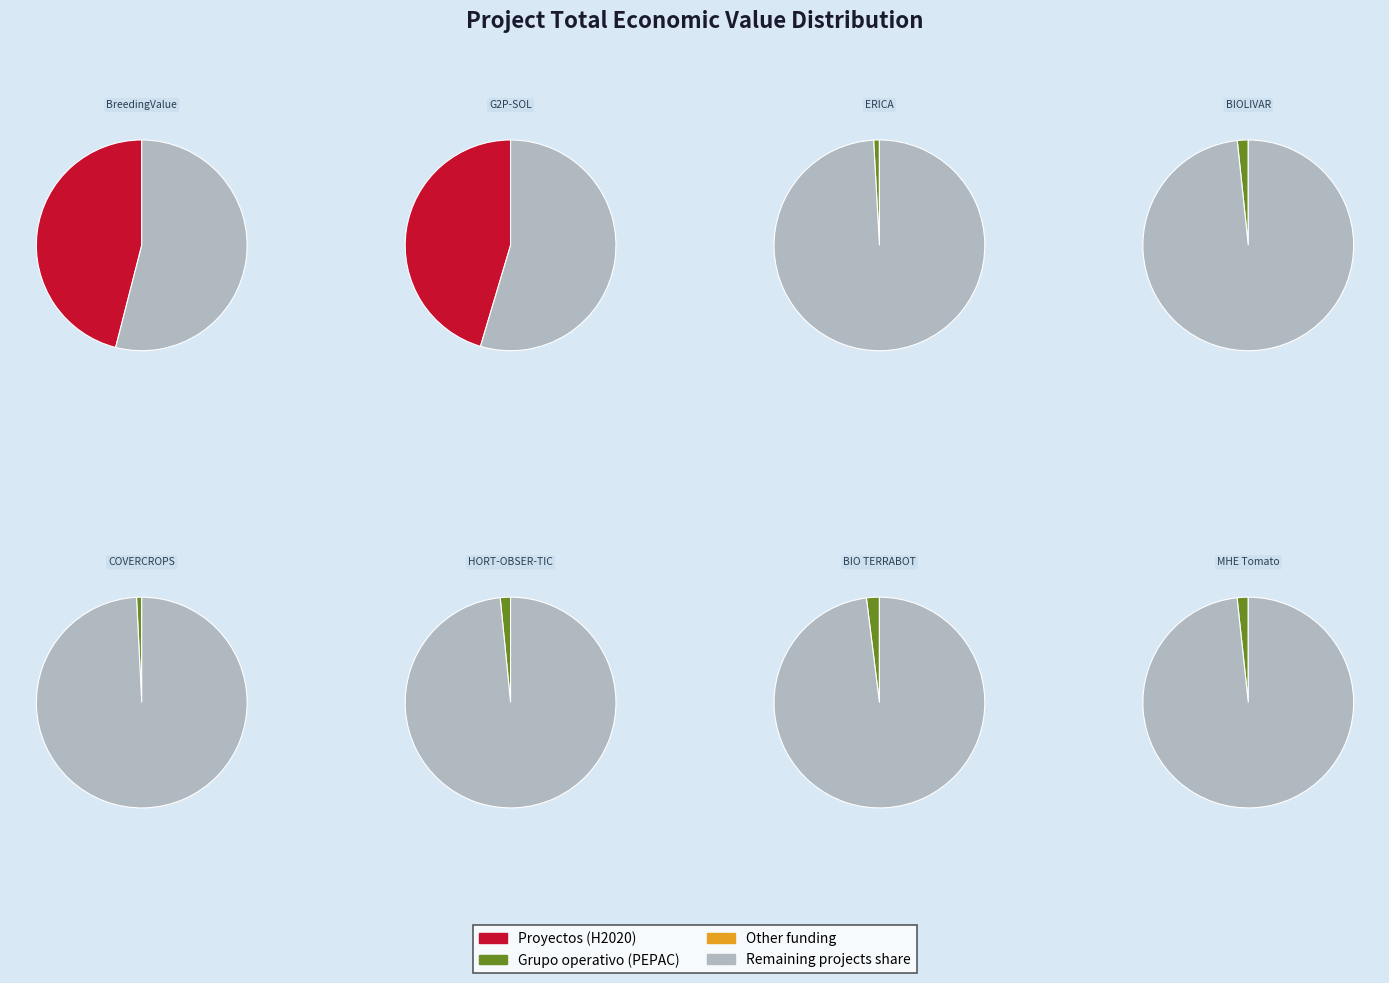

Does HORT-OBSER-TIC account for over 50% of the chart?

No